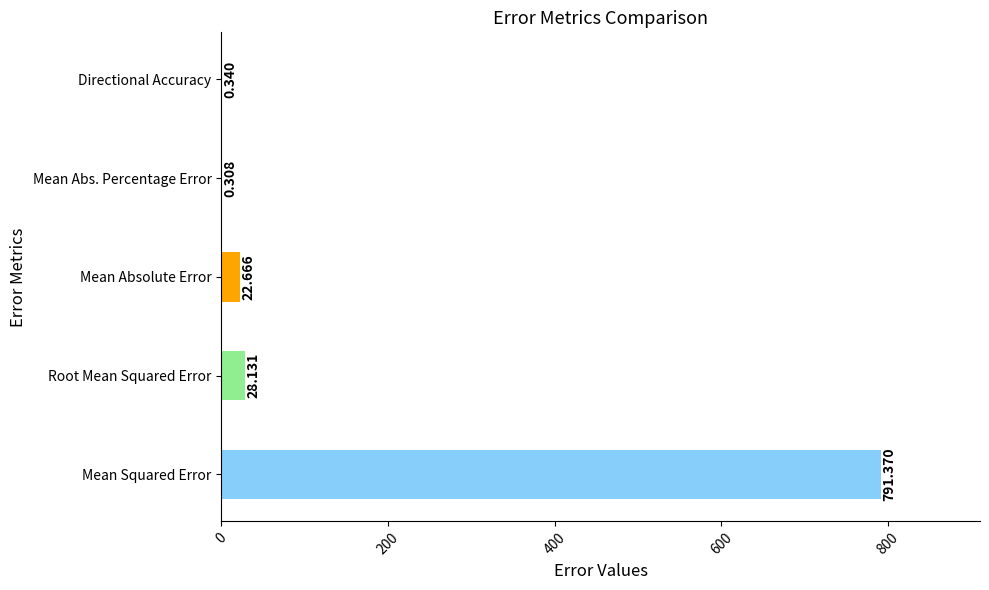

How many data points does each series have?

5